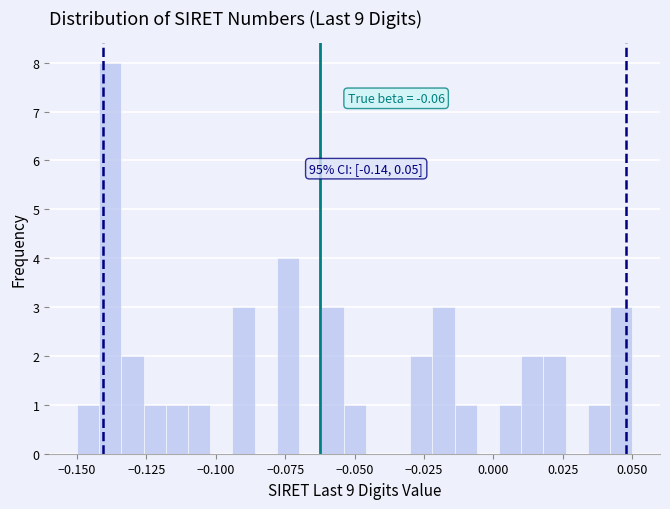

Around what value on the x-axis is the tallest bar? Give the approximate position of its centre, as read against the axis.

-0.140